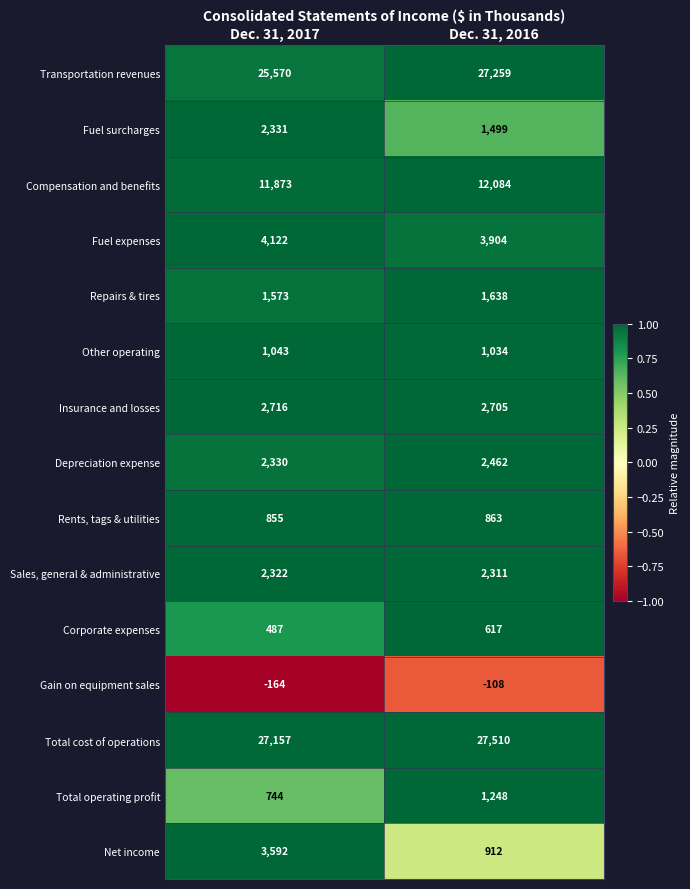

Which series has the largest range (max minus min)?

Net income